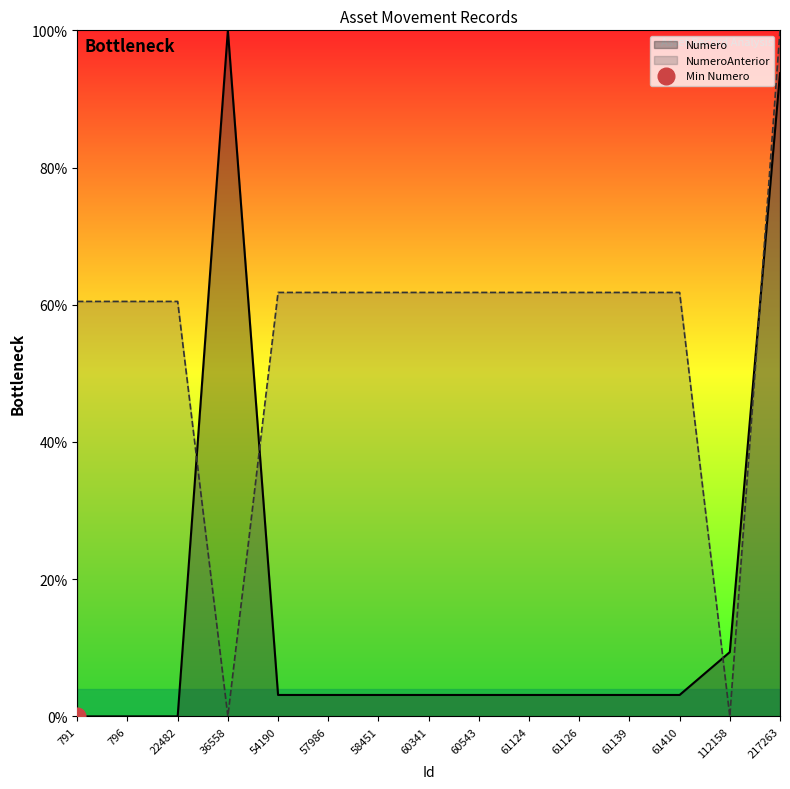

At which category does NumeroAnterior_line reach its first local peak?

54190